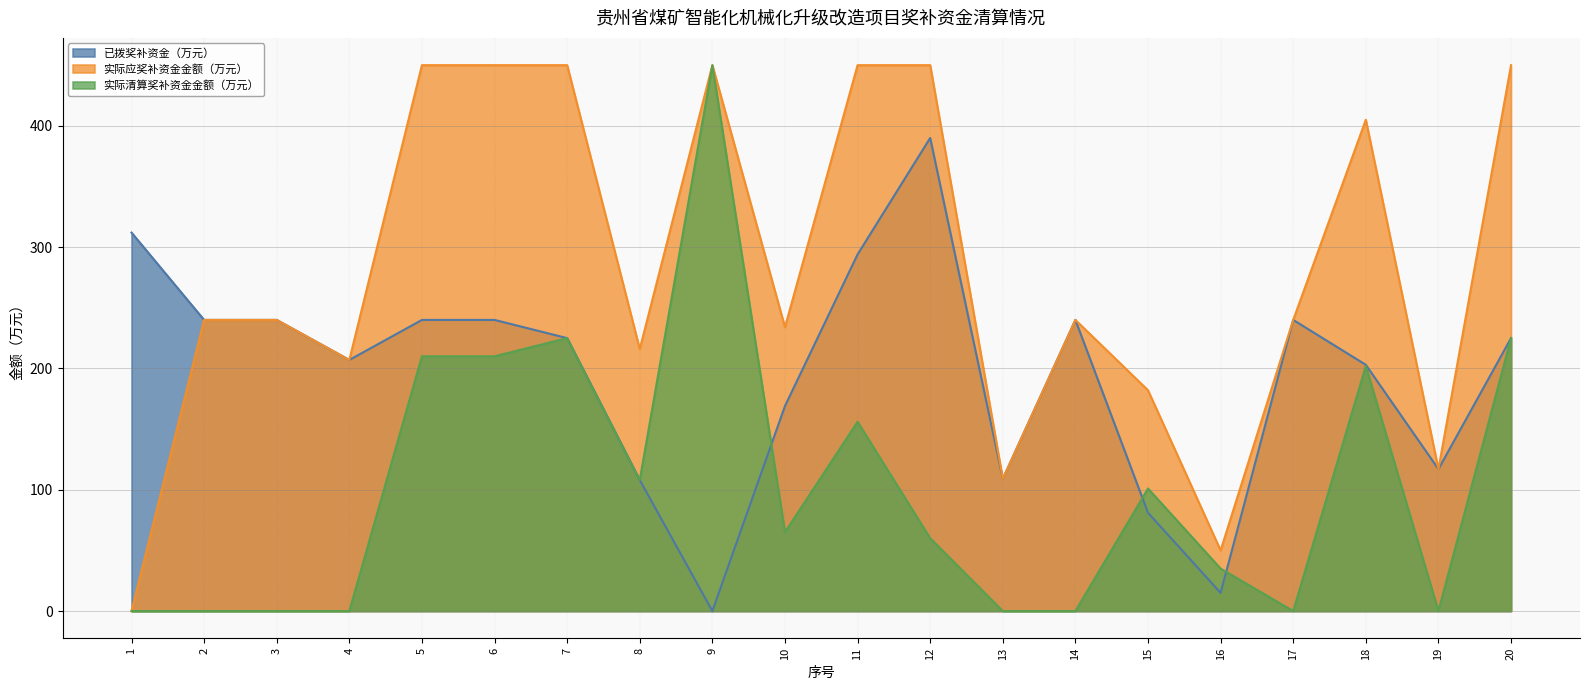

Which series has the largest total across all categories?

实际应奖补资金金额（万元）